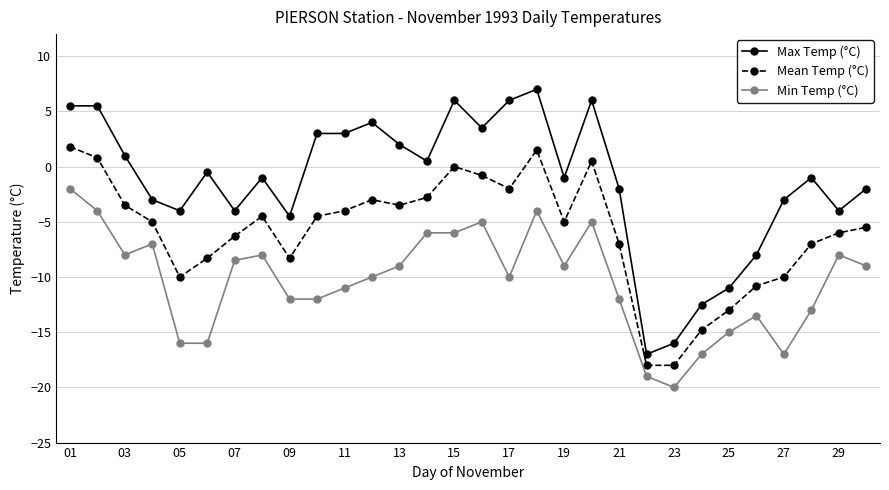

True or false: Max Temp (°C) and Min Temp (°C) intersect in this chart.

False